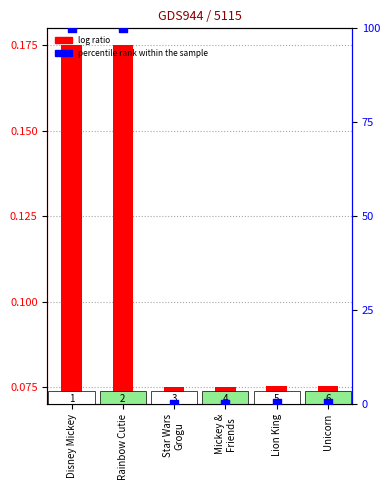

Is the value of percentile rank within the sample at Star Wars
Grogu greater than the value of log ratio at Rainbow Cutie?

No